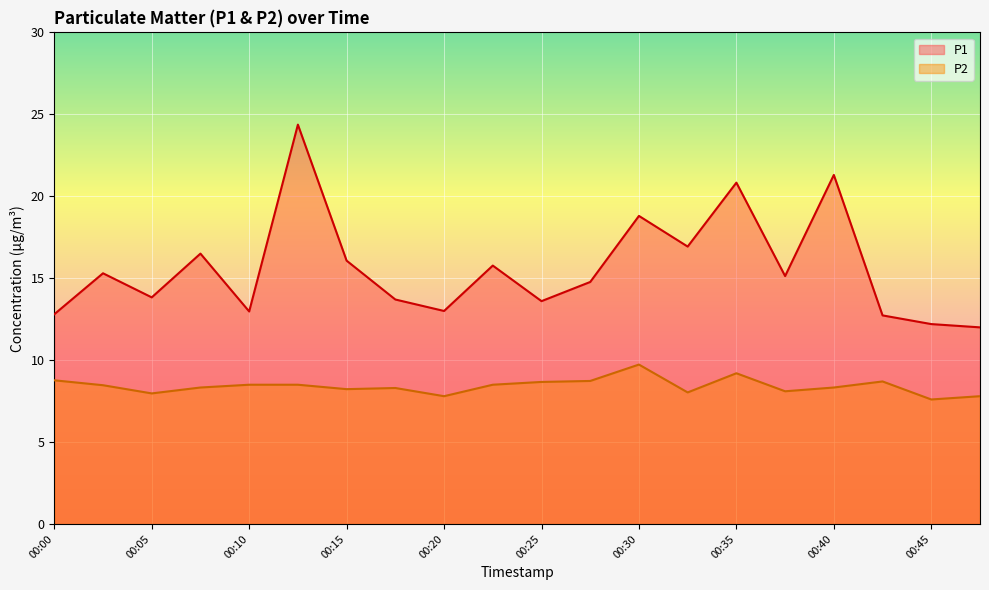

Where is the first local minimum for P1?

00:05